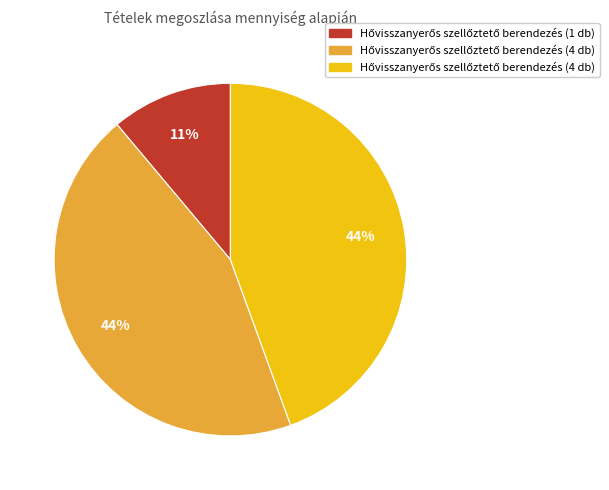

To the nearest percent, what is the difference between the largest and smallest slice percentages?

33%